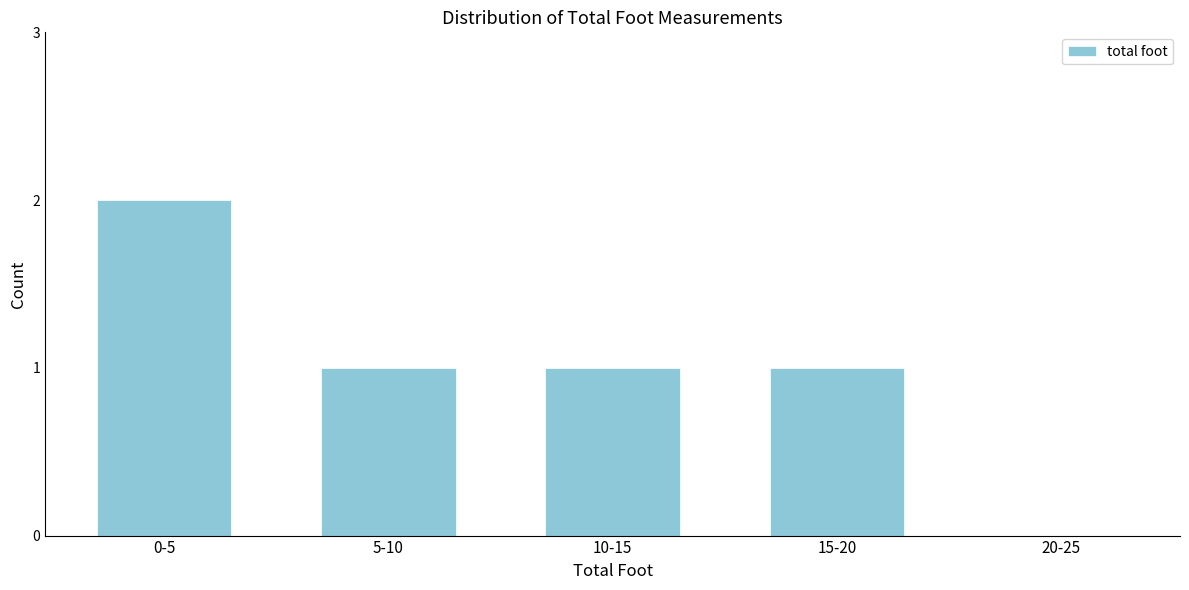

Reading left to right, what are all the values shown in this chart?

0-5=2	5-10=1	10-15=1	15-20=1	20-25=0